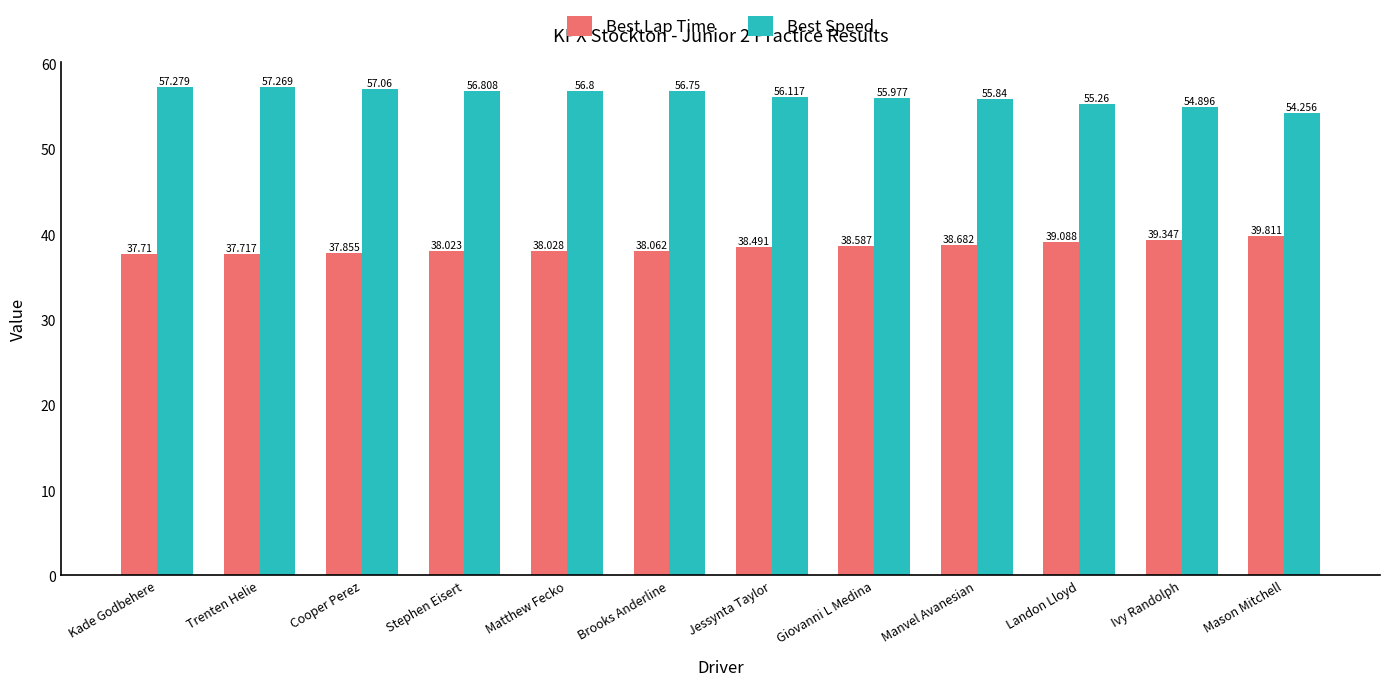

True or false: Best Lap Time has a value of 38.0 at Stephen Eisert.

True